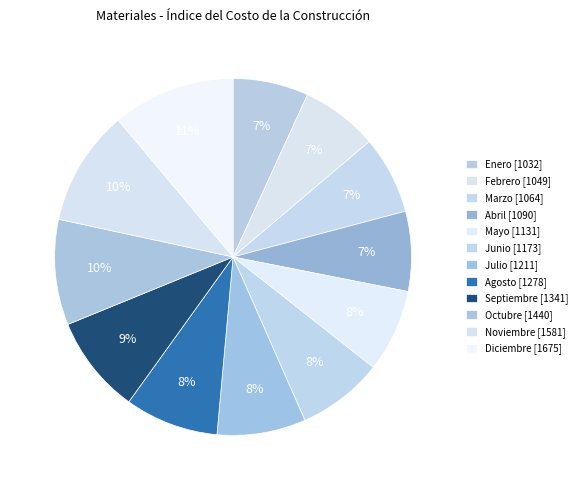

How many slices are in this pie chart?

12